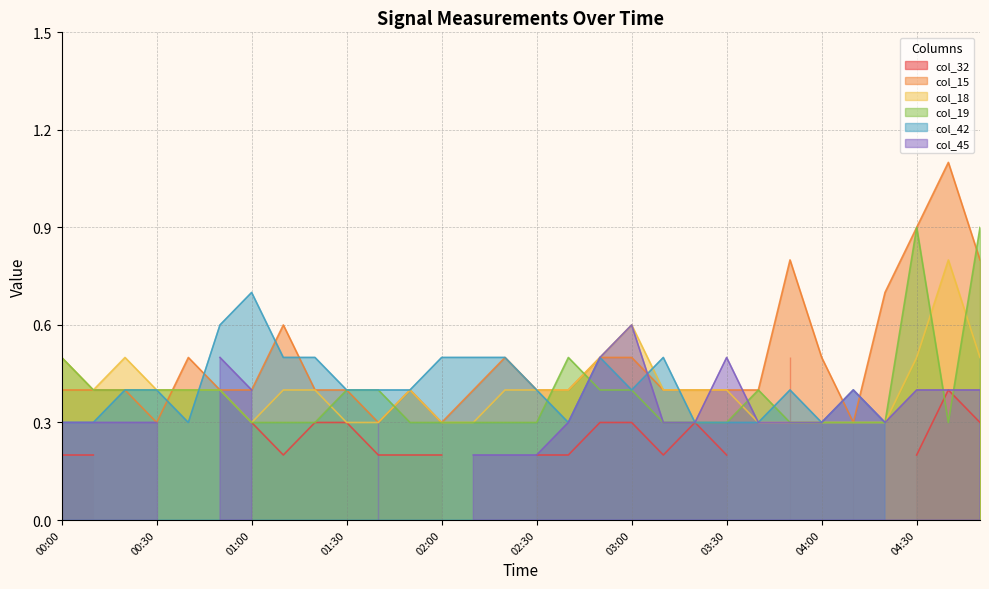

What is the lowest value of the col_18 series?

0.3